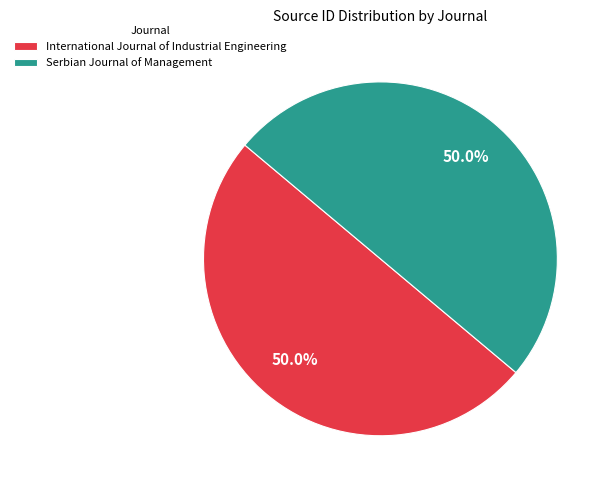

To the nearest percent, what percentage of the pie is Serbian Journal of Management?

50%